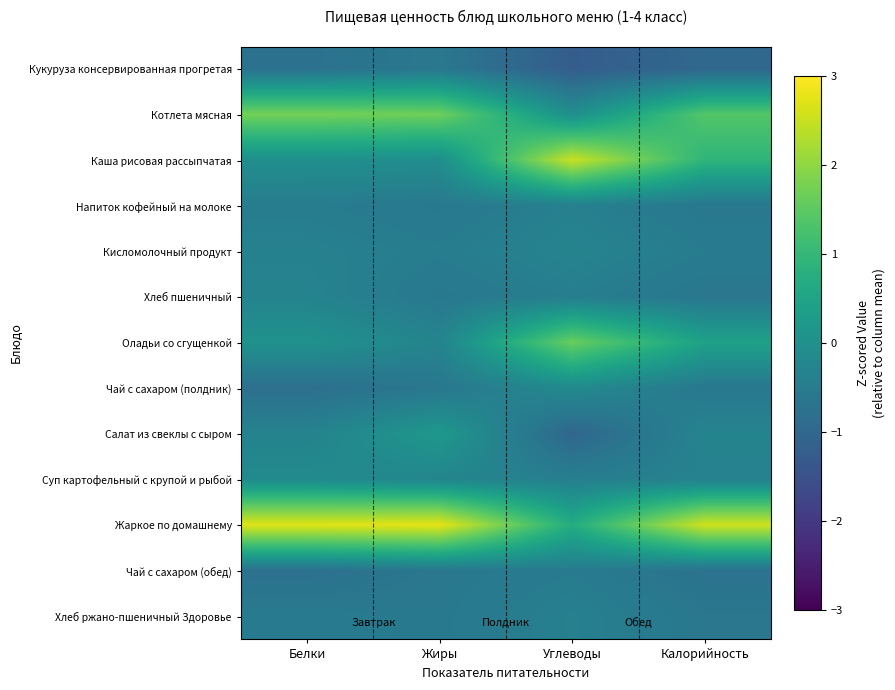

Which series has the widest spread of values?

Каша рисовая рассыпчатая